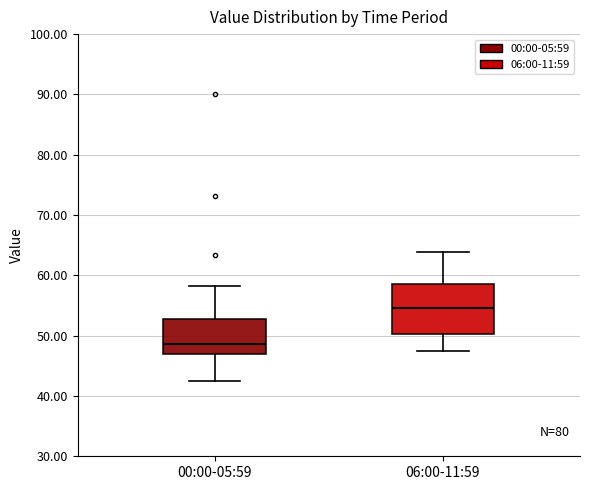

Reading left to right, read every box against the y-axis: the position of its median line, the range the box covers, and the ends of its whiskers. The values are not printed on the chart, so give them approximately, as read against the axis.

00:00-05:59: median 49, box 47 to 53, whiskers 42 to 58
06:00-11:59: median 55, box 50 to 59, whiskers 48 to 64